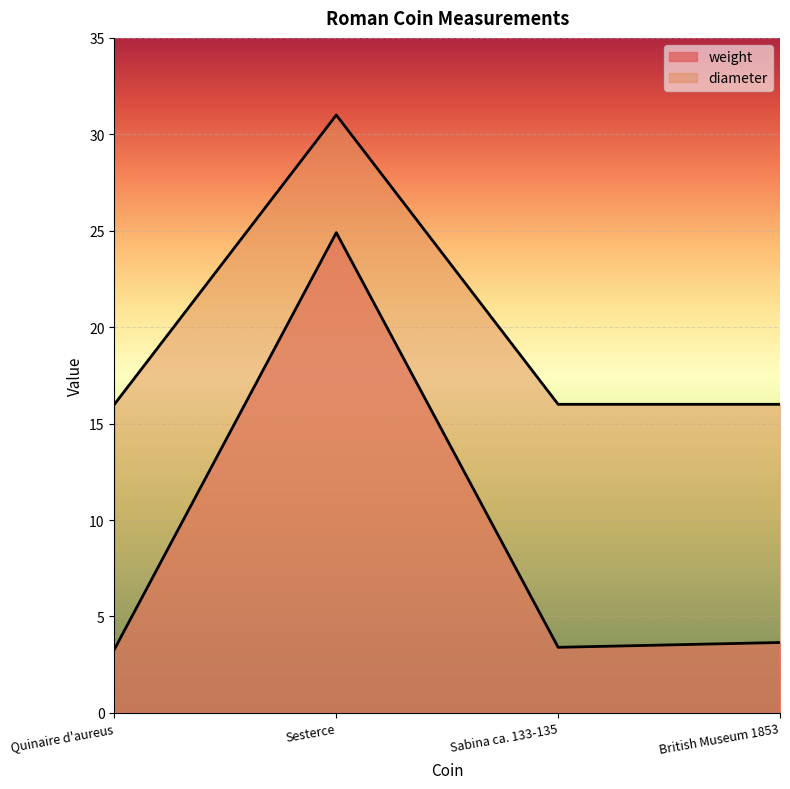

Reading left to right, list all the values displayed in this chart.

weight: Quinaire d'aureus=3.3	Sesterce=24.9	Sabina ca. 133-135=3.4	British Museum 1853=3.6
diameter: Quinaire d'aureus=16.0	Sesterce=31.0	Sabina ca. 133-135=16.0	British Museum 1853=16.0